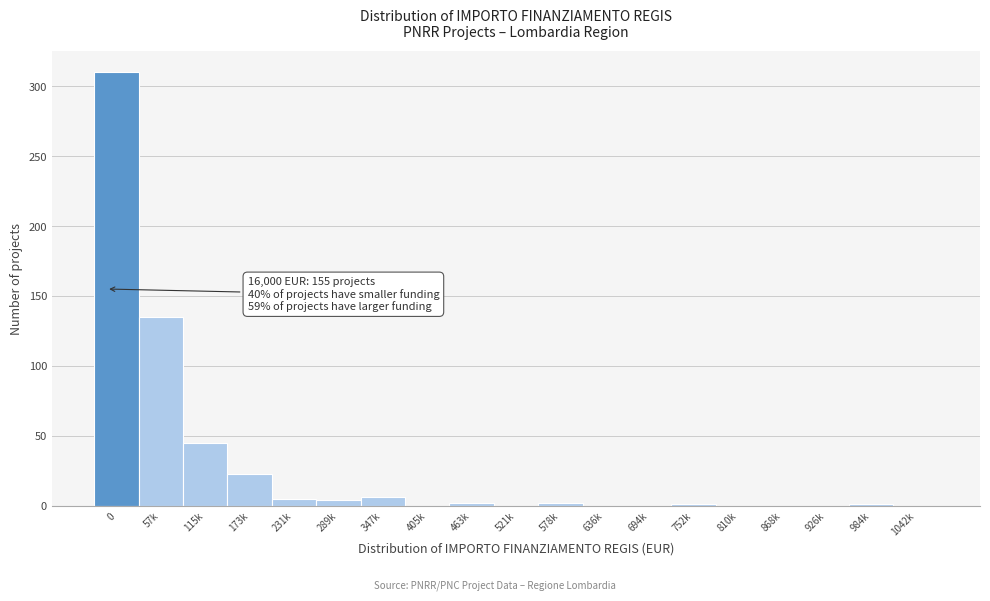

The chart shows a value of -139 at 868k. True or false?

False